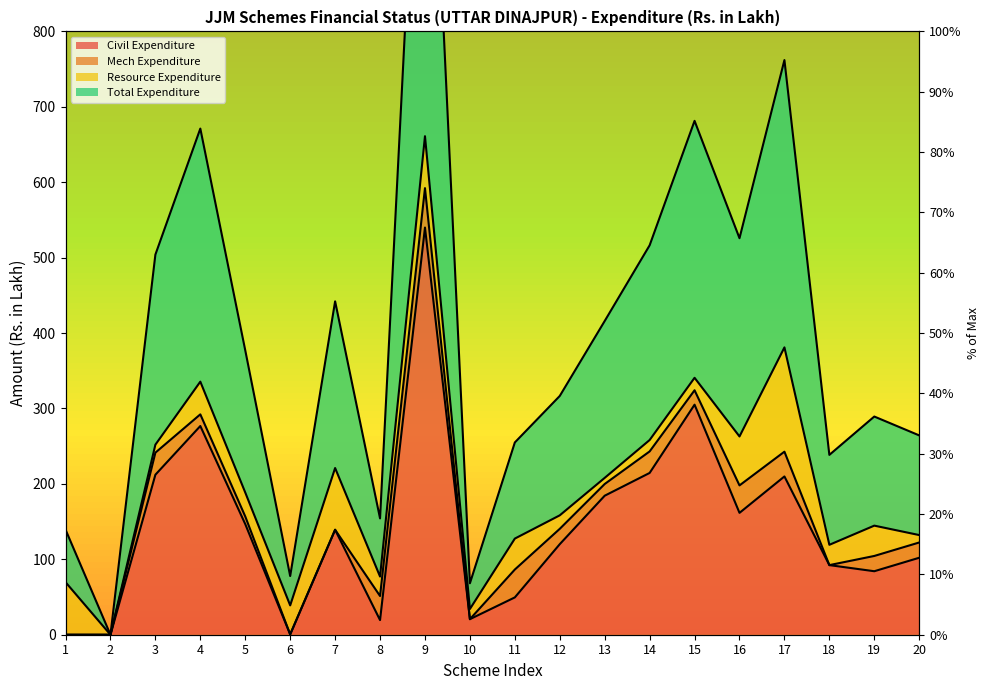

How many data points in Total Expenditure are above 377?

10